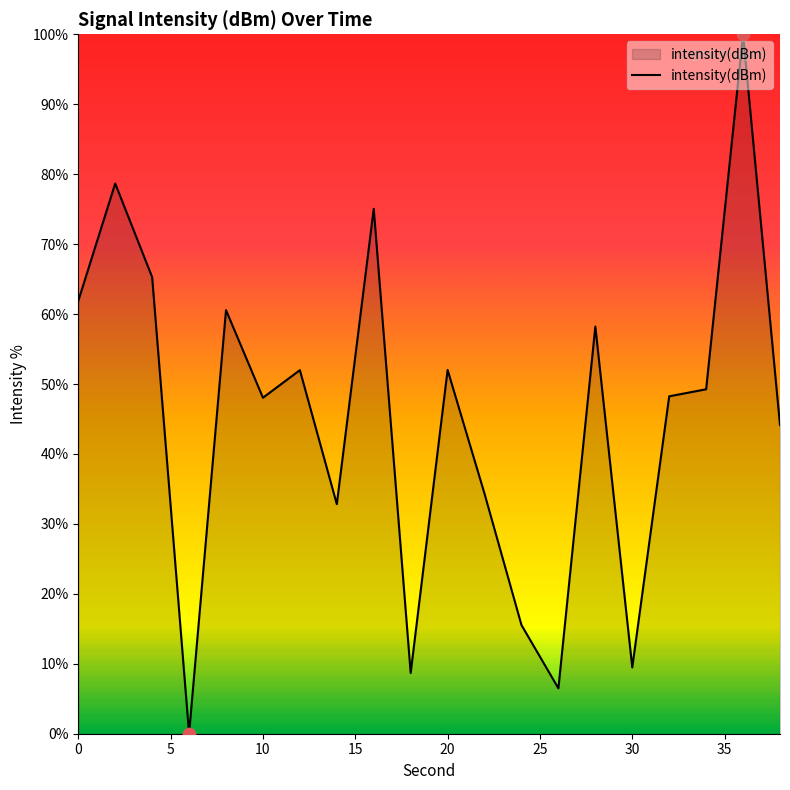

What is the difference between the maximum and minimum values?

100.0